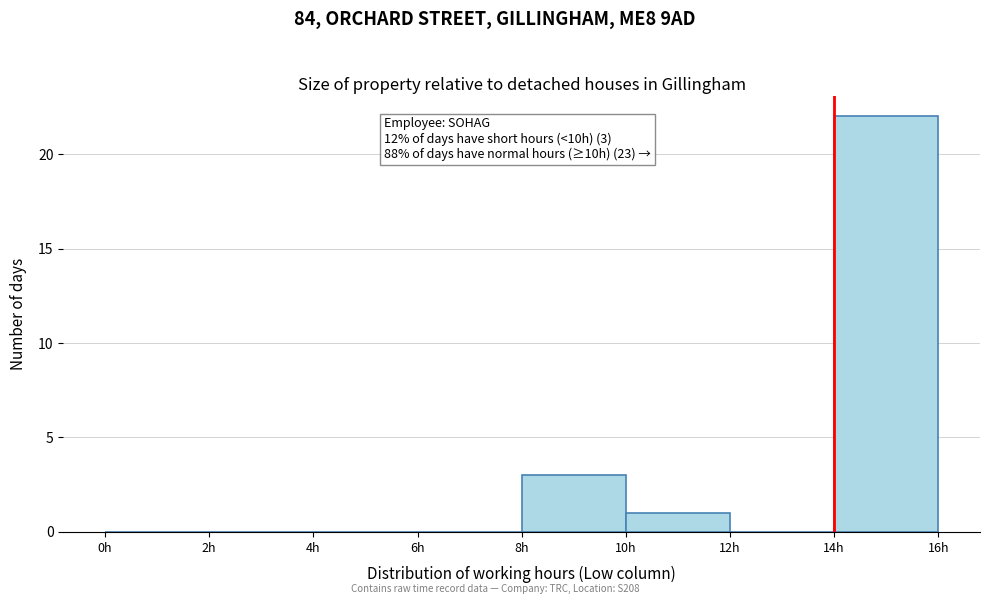

Which range on the x-axis has the tallest bar?

14 to 16